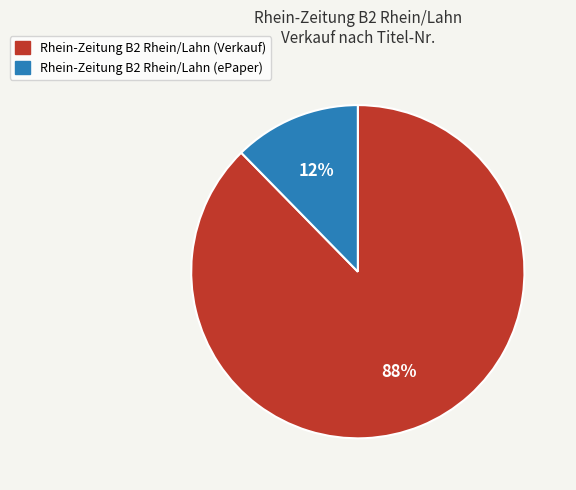

To the nearest percent, what is the average slice percentage?

50%